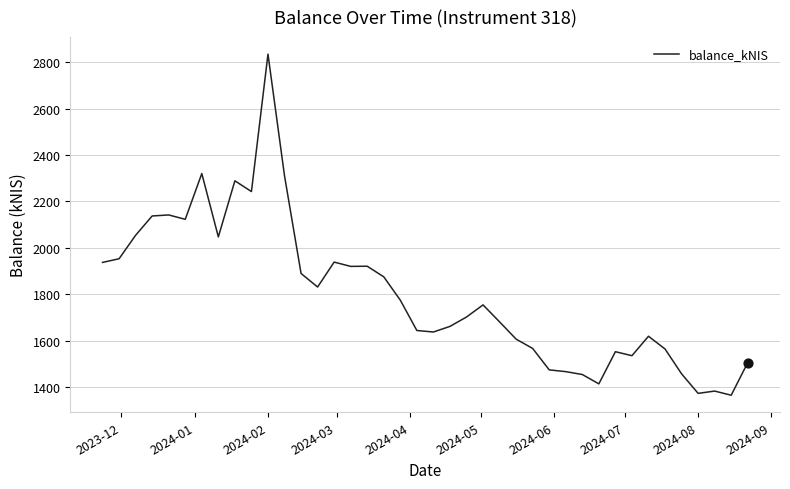

What is the maximum value shown in the chart?

2834.7